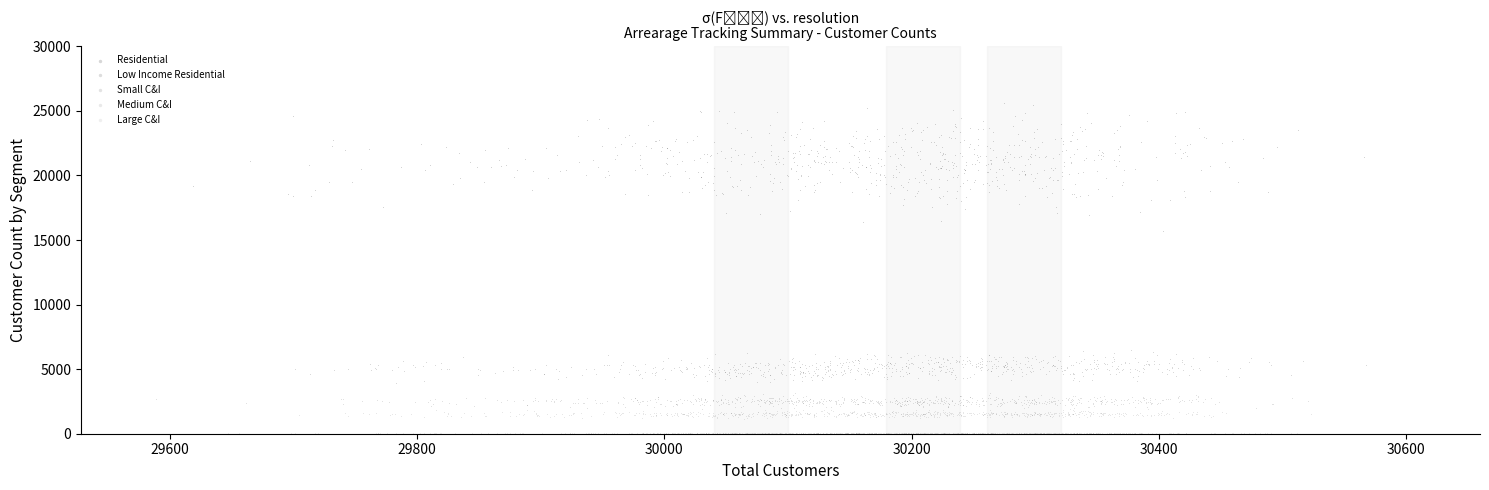

Which series has the largest Y range (max minus min)?

Residential